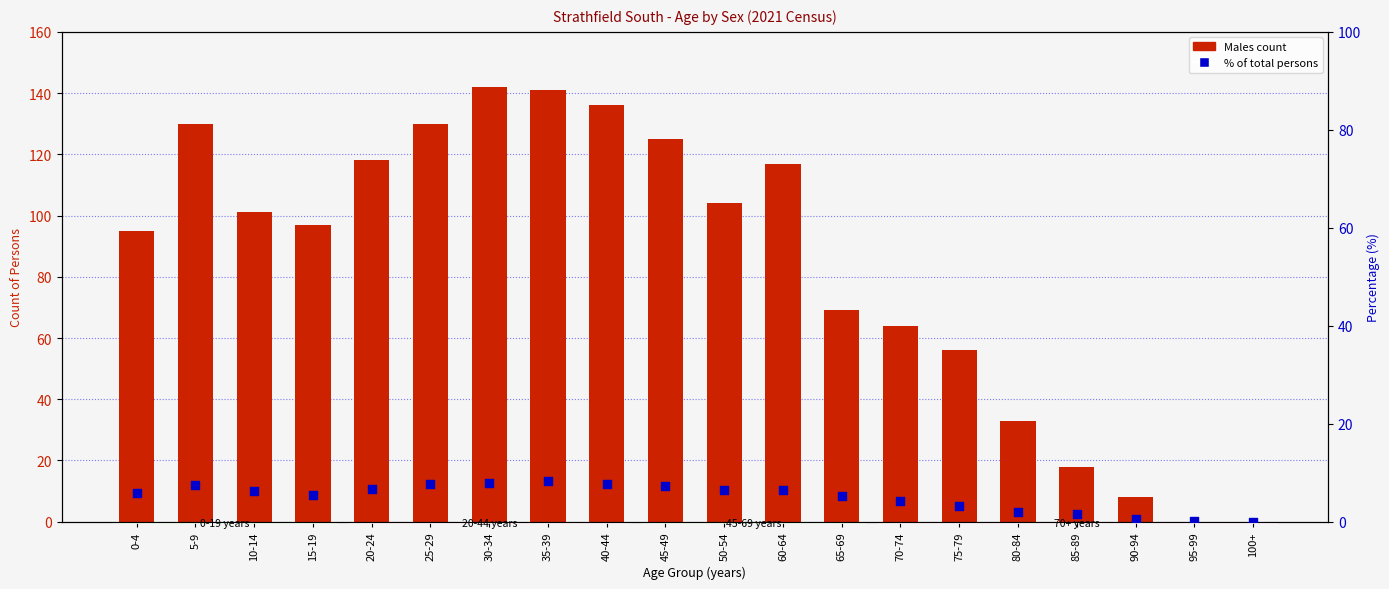

What are all the series names shown in the legend?

Males, % of total